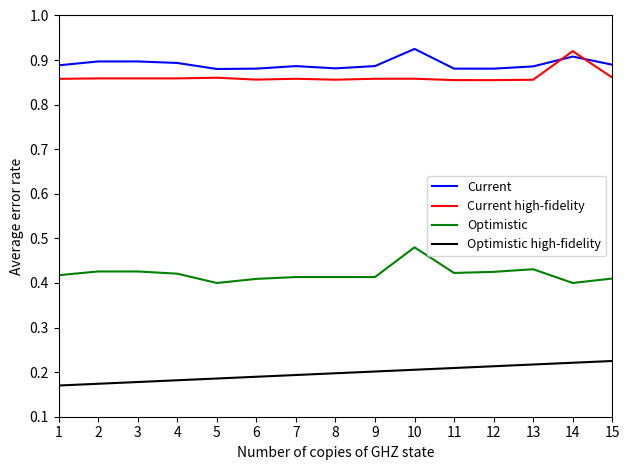

The value of Current at 8 is 0.9. True or false?

True